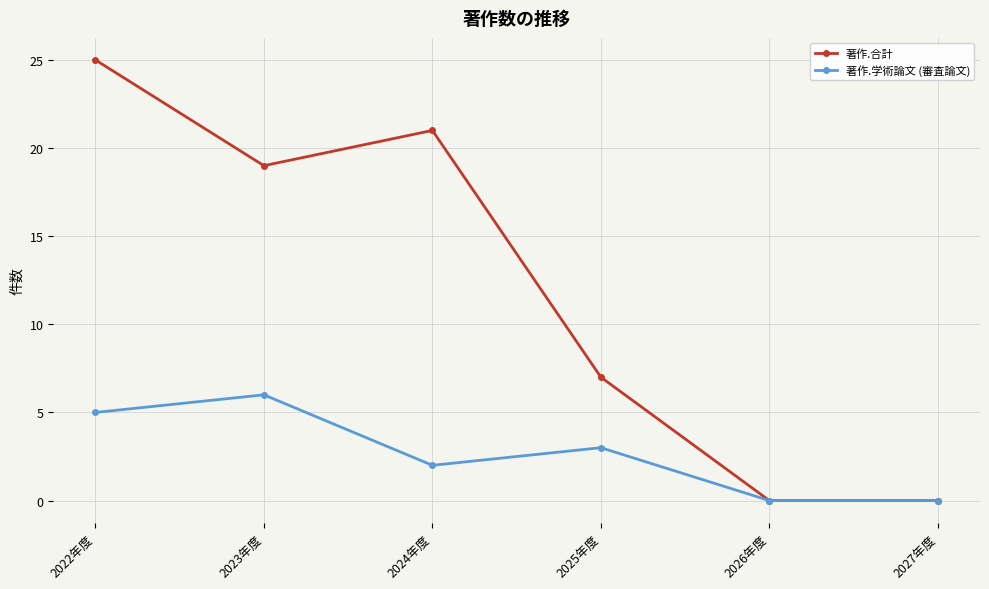

Is it true that 著作.学術論文 (審査論文) equals 4 at 2027年度?

False